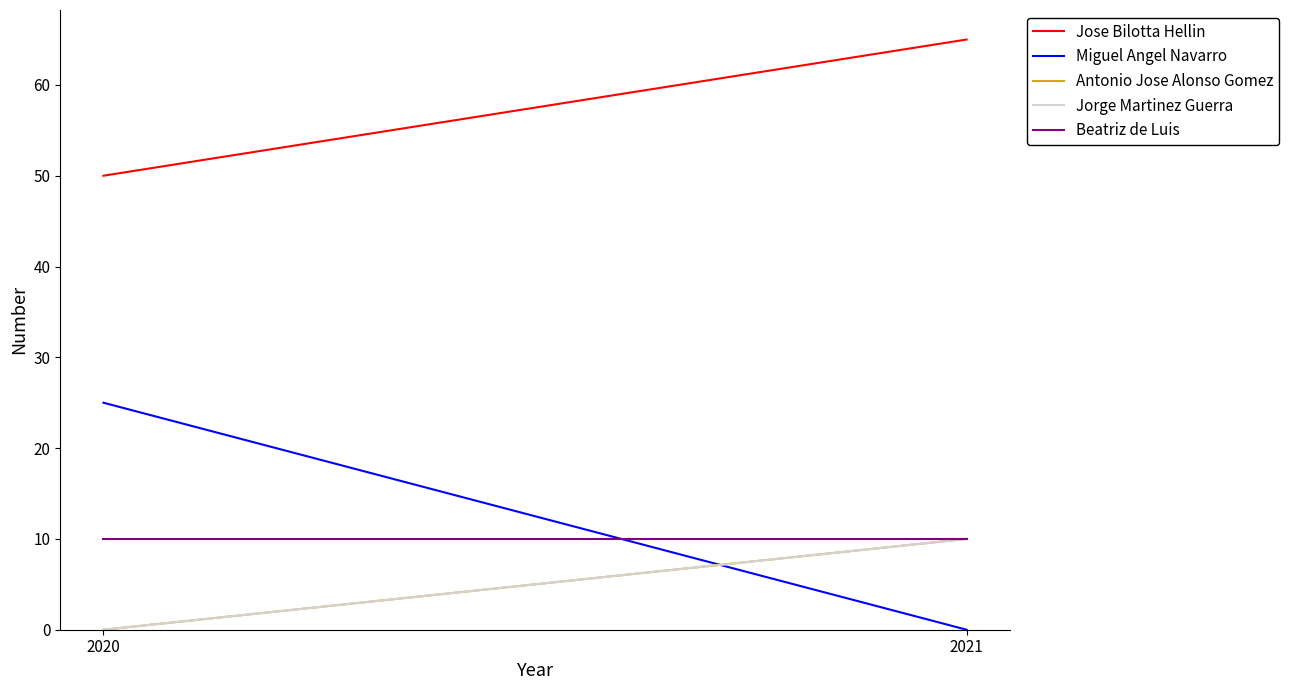

The value of Jose Bilotta Hellin at 2021 is 65. True or false?

True